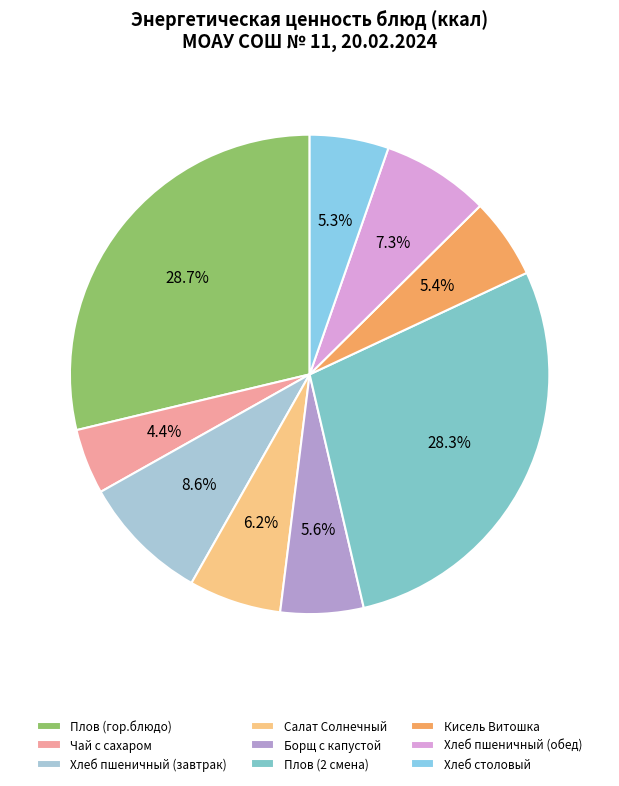

What percentage is the Хлеб пшеничный (завтрак) slice, to the nearest percent?

9%